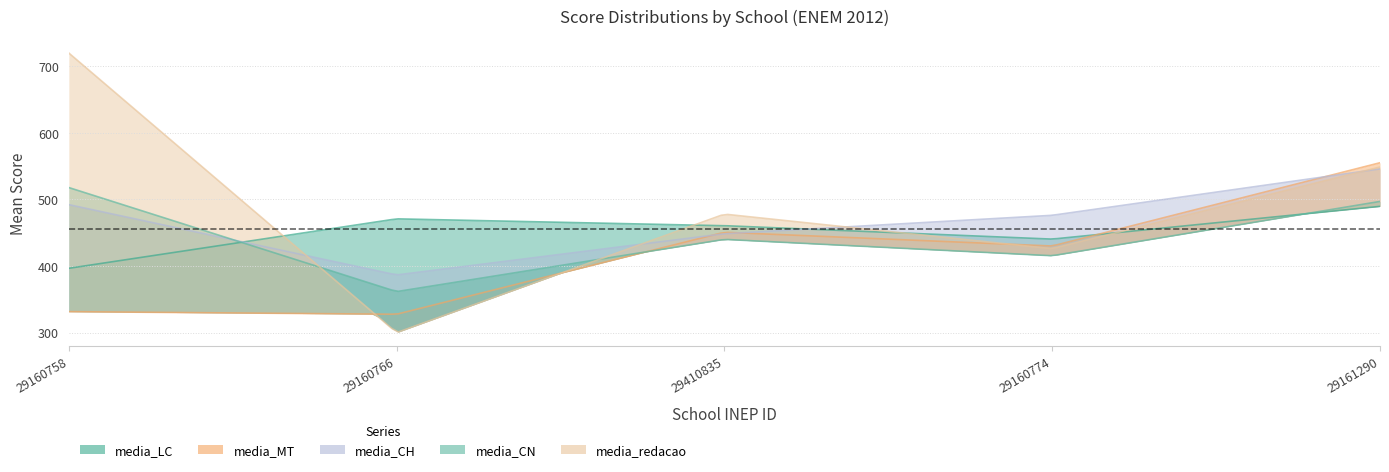

How many interior local peaks does the media_MT series have?

1